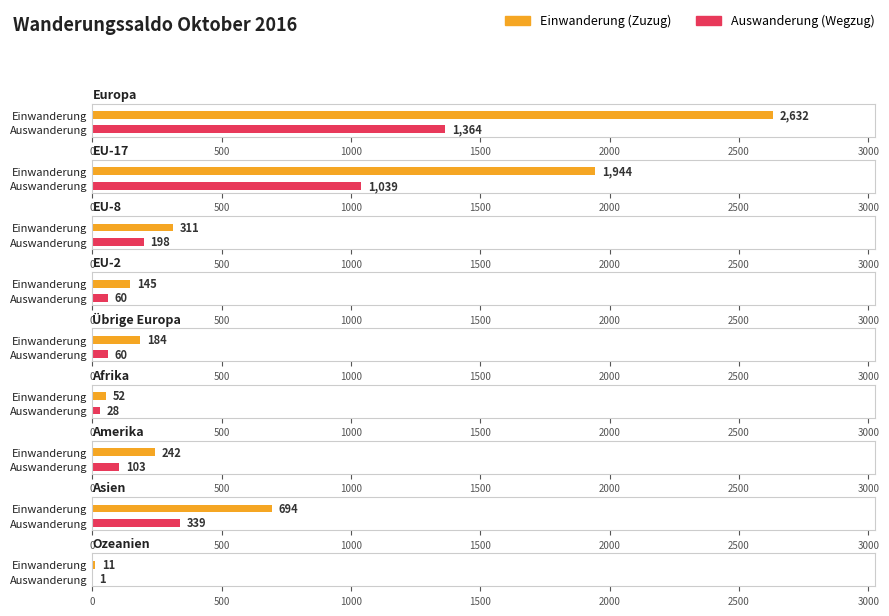

What are all the series names shown in the legend?

Einwanderung (Zuzug), Auswanderung (Wegzug)